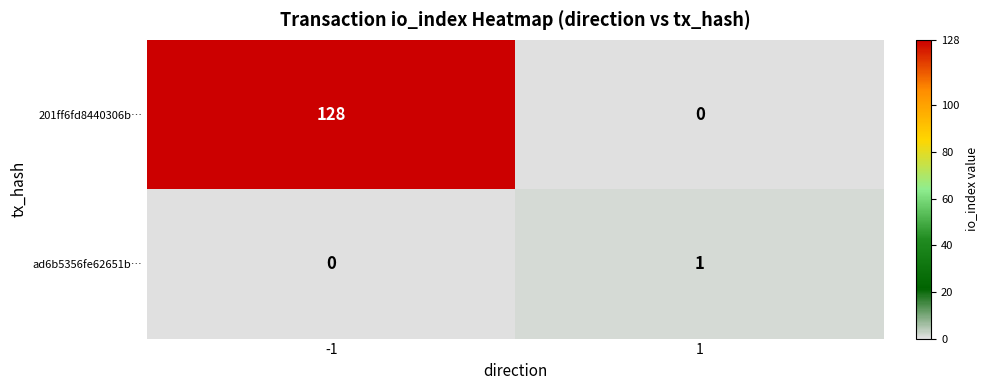

True or false: 201ff6fd8440306b… has a value of 128 at -1.

True